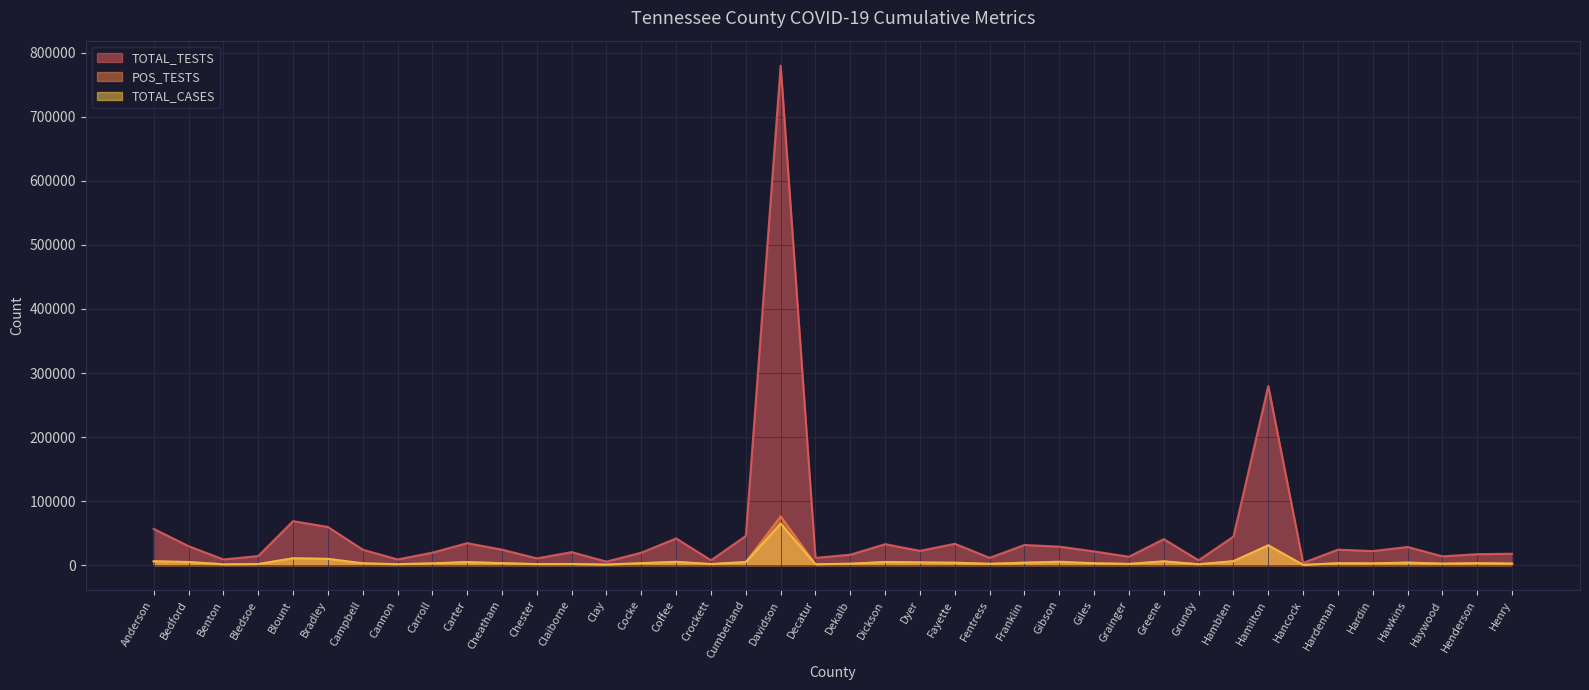

What is the label of the 38th point from the right?

Benton